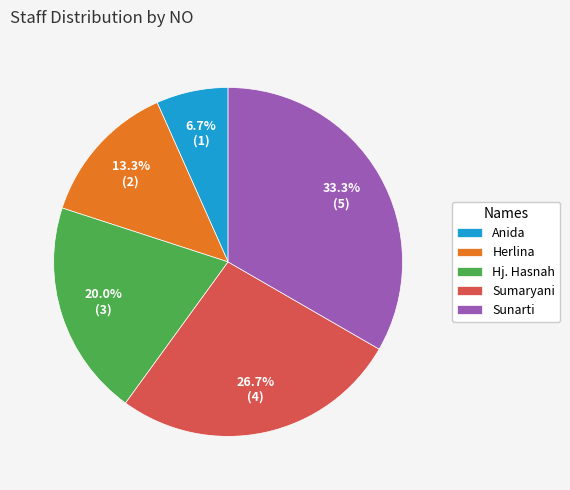

How many segments does this pie chart have?

5